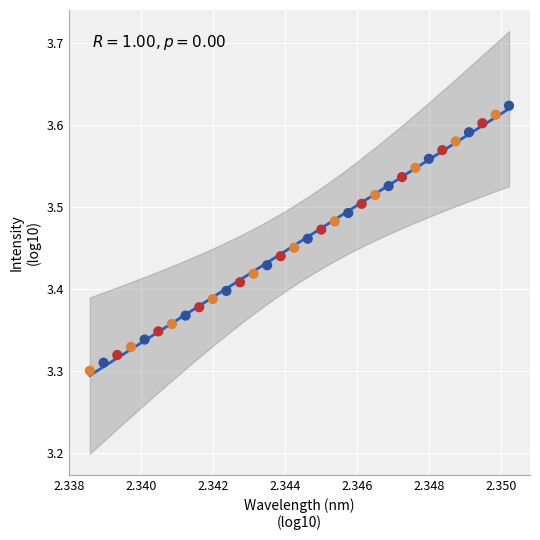

What is the range of Y values (max minus min)?

0.3